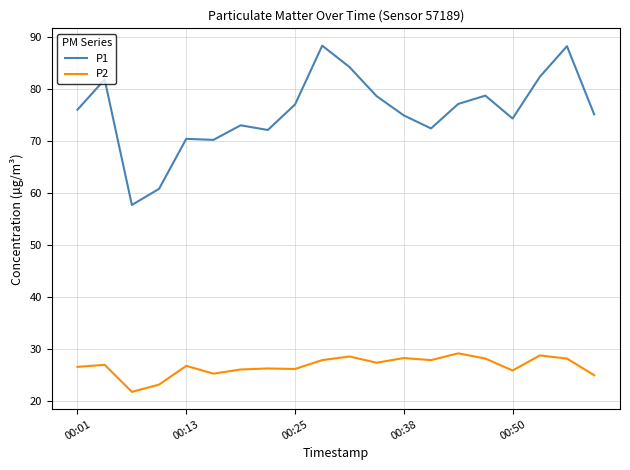

In P1, how many points are higher than both neighbors (excluding endpoints)?

6